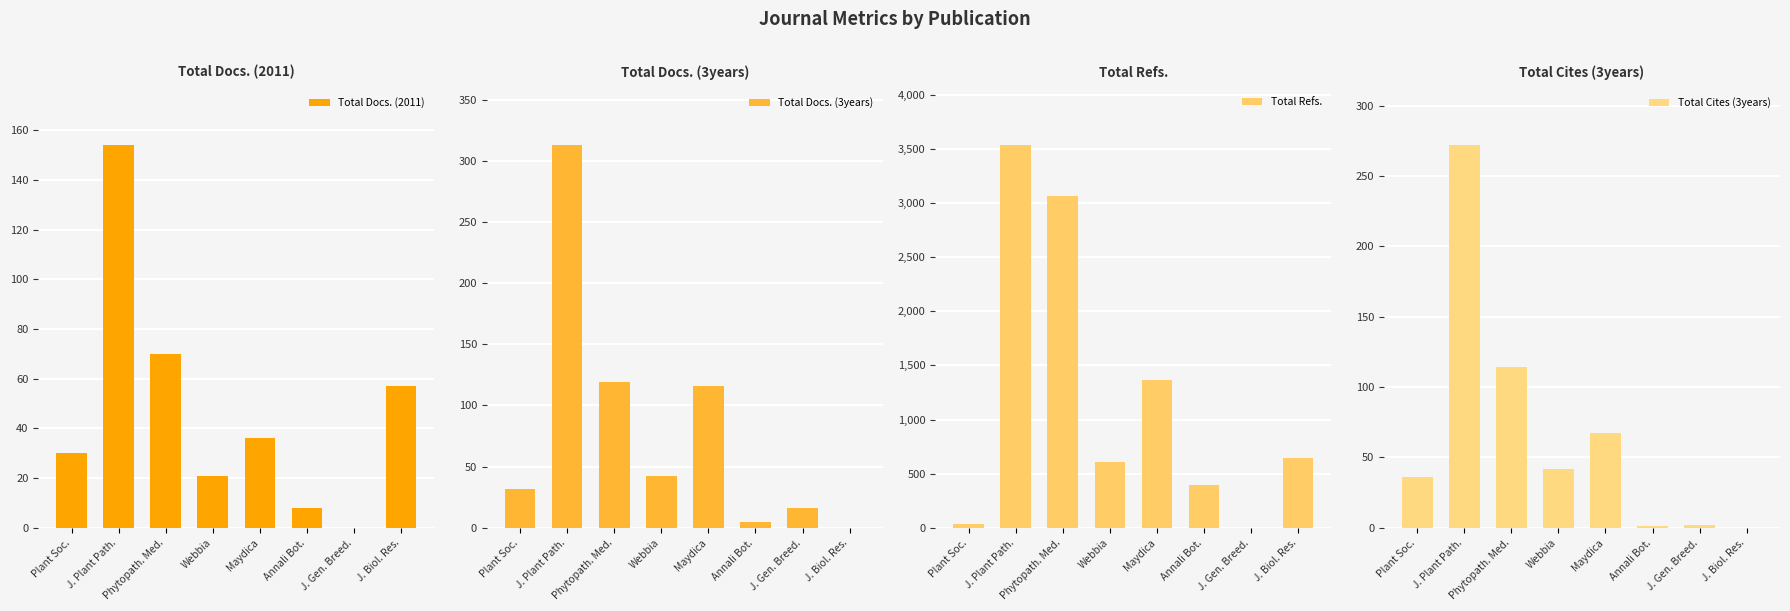

Reading right to left, list all the values displayed in this chart.

Total Docs. (2011): J. Biol. Res.=57	J. Gen. Breed.=0	Annali Bot.=8	Maydica=36	Webbia=21	Phytopath. Med.=70	J. Plant Path.=154	Plant Soc.=30
Total Docs. (3years): J. Biol. Res.=0	J. Gen. Breed.=16	Annali Bot.=5	Maydica=116	Webbia=42	Phytopath. Med.=119	J. Plant Path.=313	Plant Soc.=32
Total Refs.: J. Biol. Res.=642	J. Gen. Breed.=0	Annali Bot.=399	Maydica=1368	Webbia=611	Phytopath. Med.=3065	J. Plant Path.=3536	Plant Soc.=34
Total Cites (3years): J. Biol. Res.=0	J. Gen. Breed.=2	Annali Bot.=1	Maydica=67	Webbia=42	Phytopath. Med.=114	J. Plant Path.=272	Plant Soc.=36